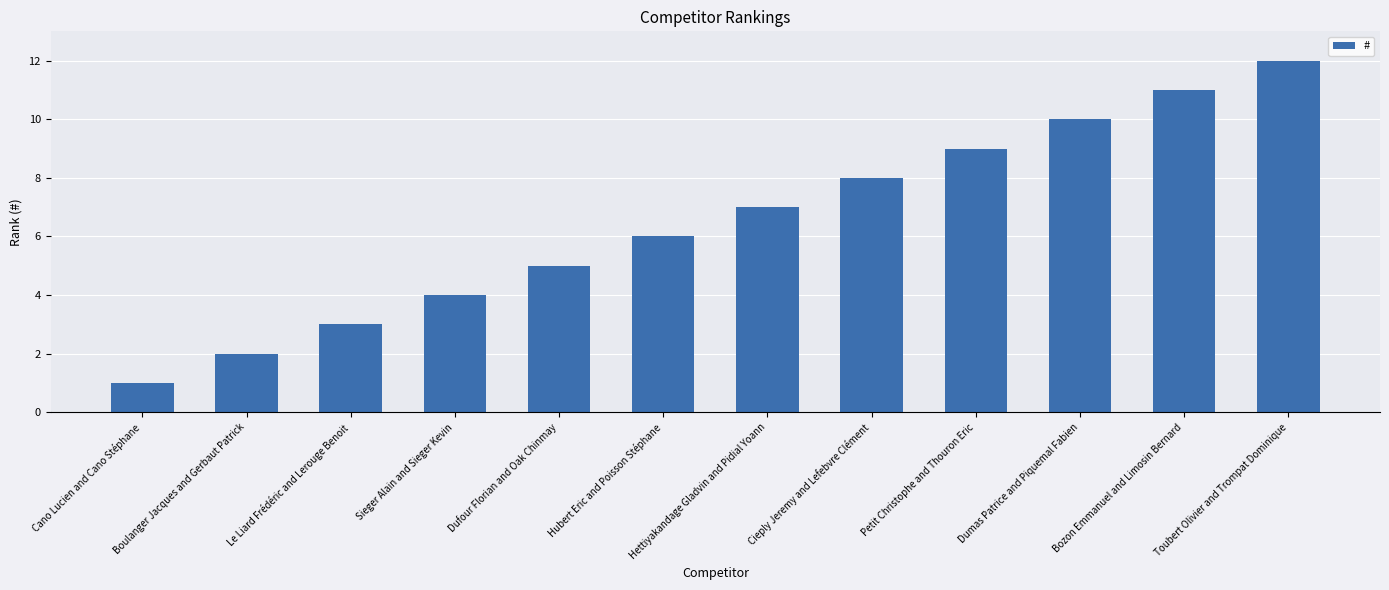

Is it true that the value at Dumas Patrice and Piquemal Fabien is 10?

True